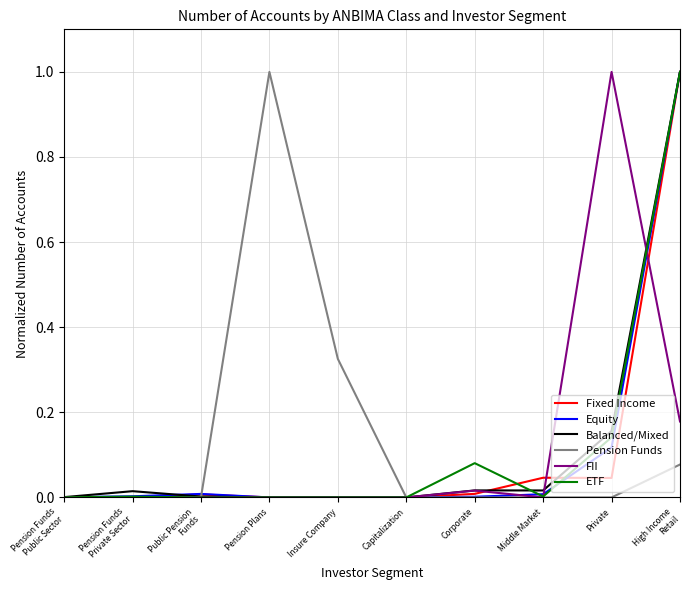

What is the maximum value shown in the chart?

1.0